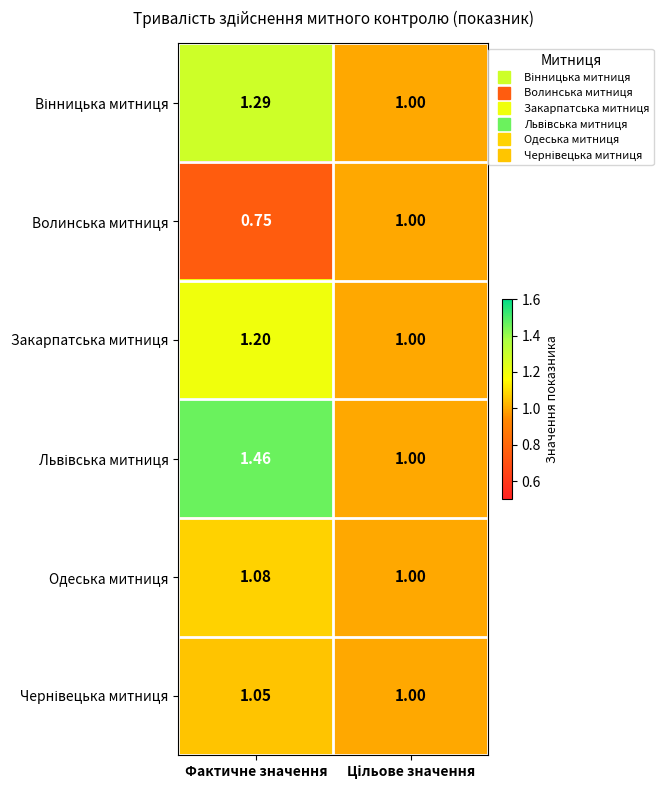

Which category has the lowest value across all series?

Фактичне значення